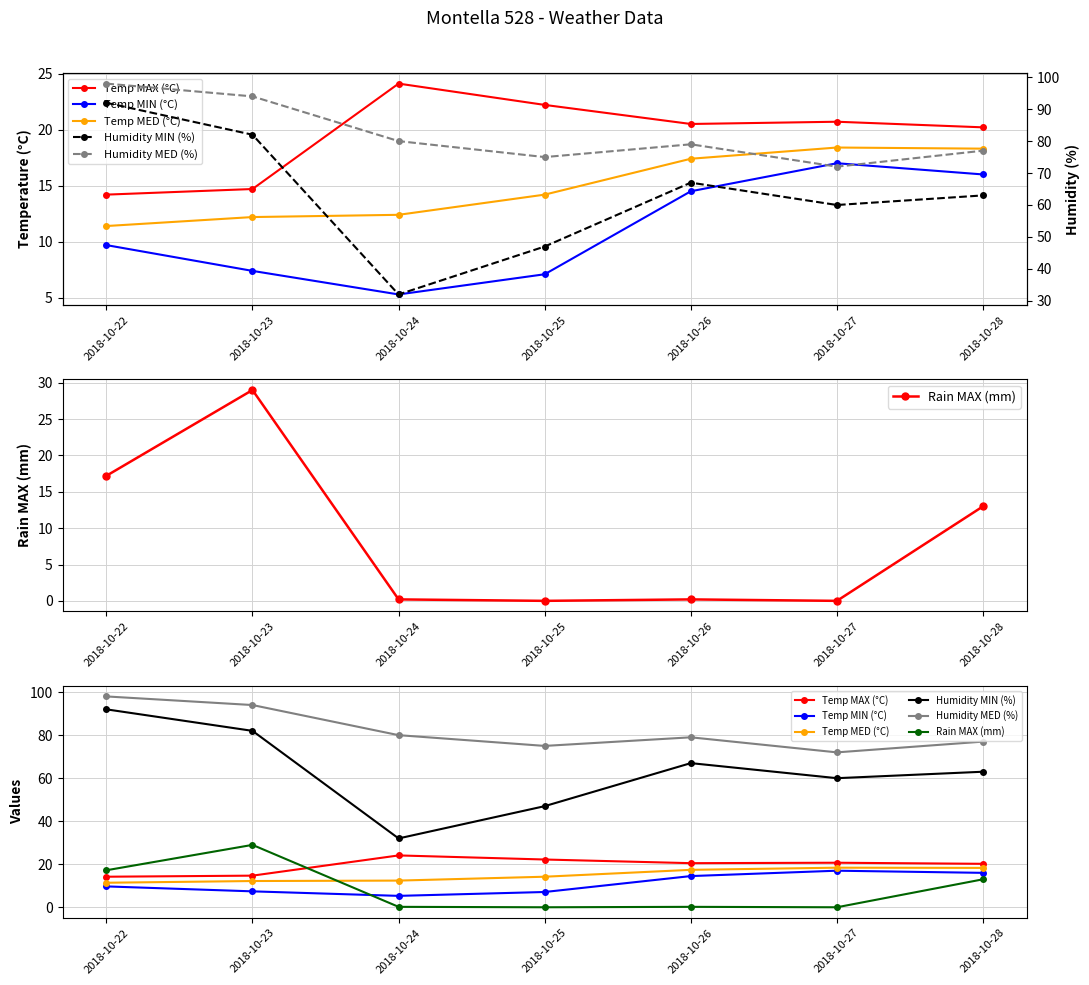

At which label is Temp MED (°C) closest to 14?

2018-10-25